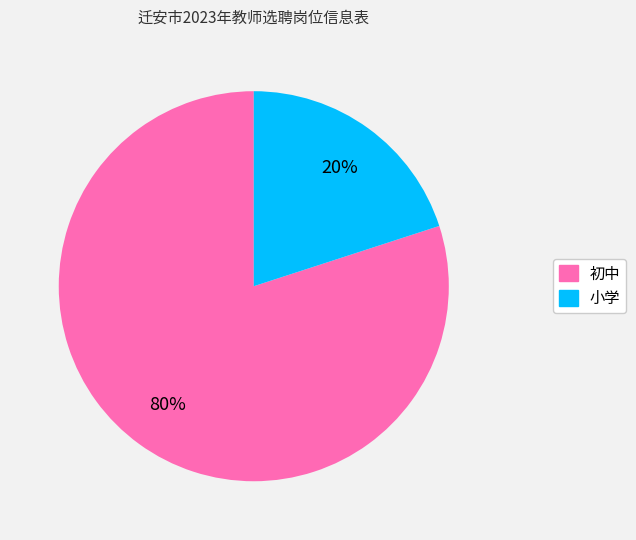

To the nearest percent, what is the average slice percentage?

50%